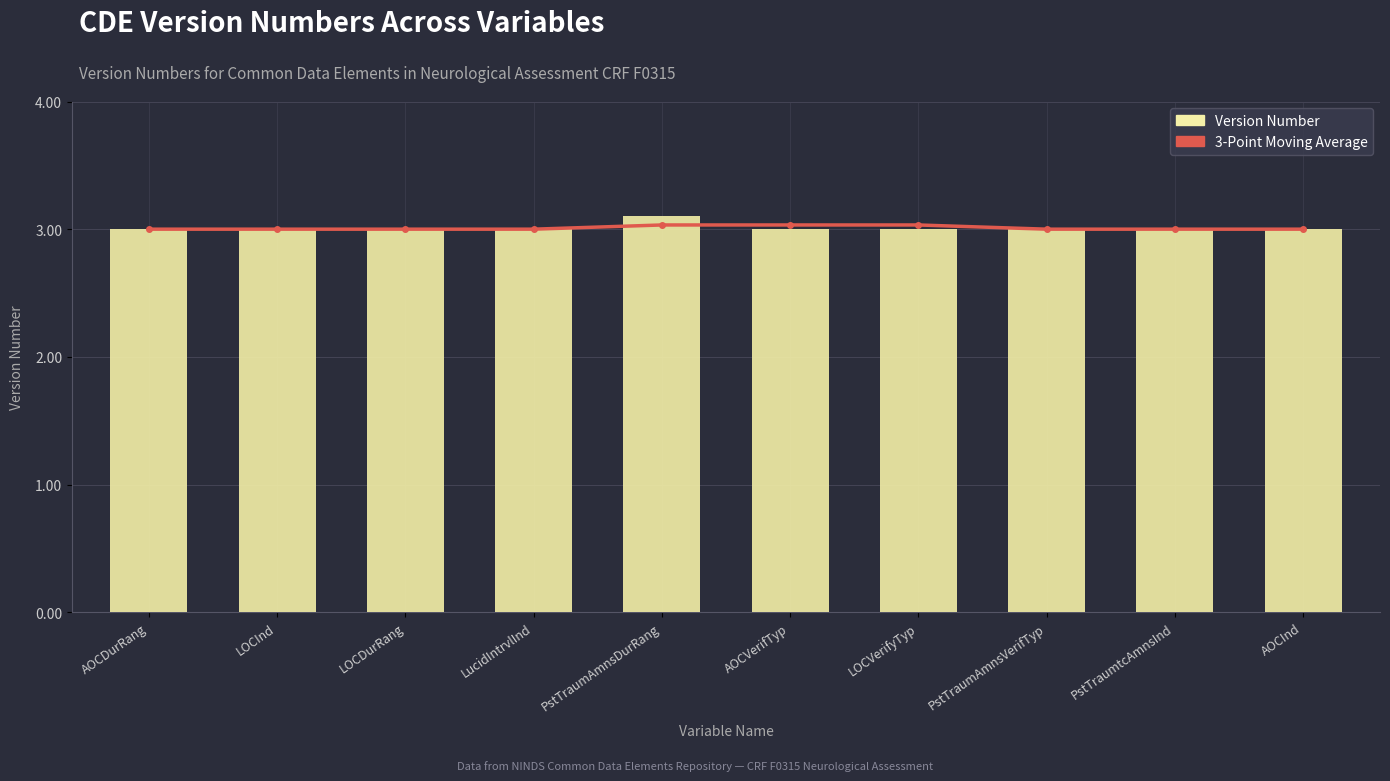

True or false: 3-Point Moving Average has a value of 1.0 at PstTraumAmnsDurRang.

False